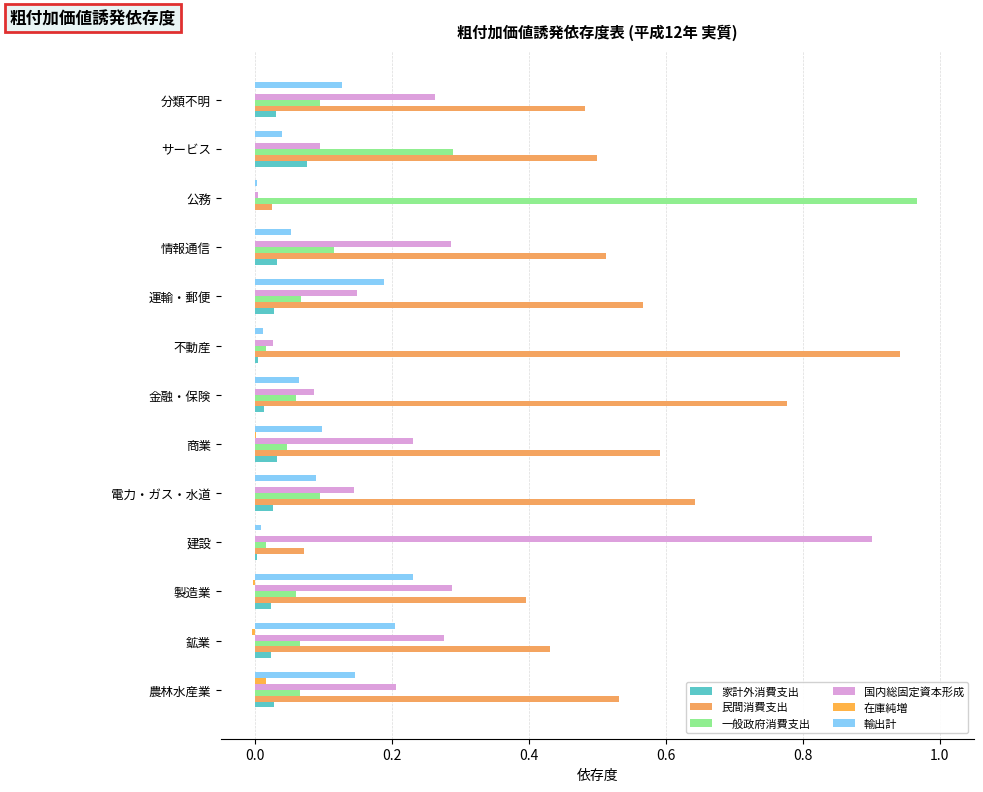

How many categories are shown in the chart?

13